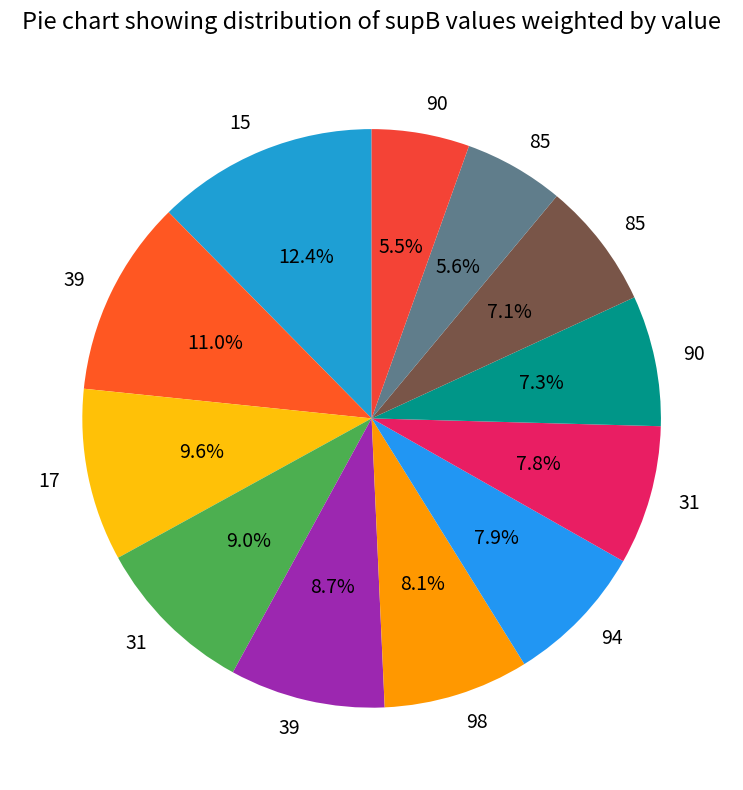

Count the number of slices in the pie.

12